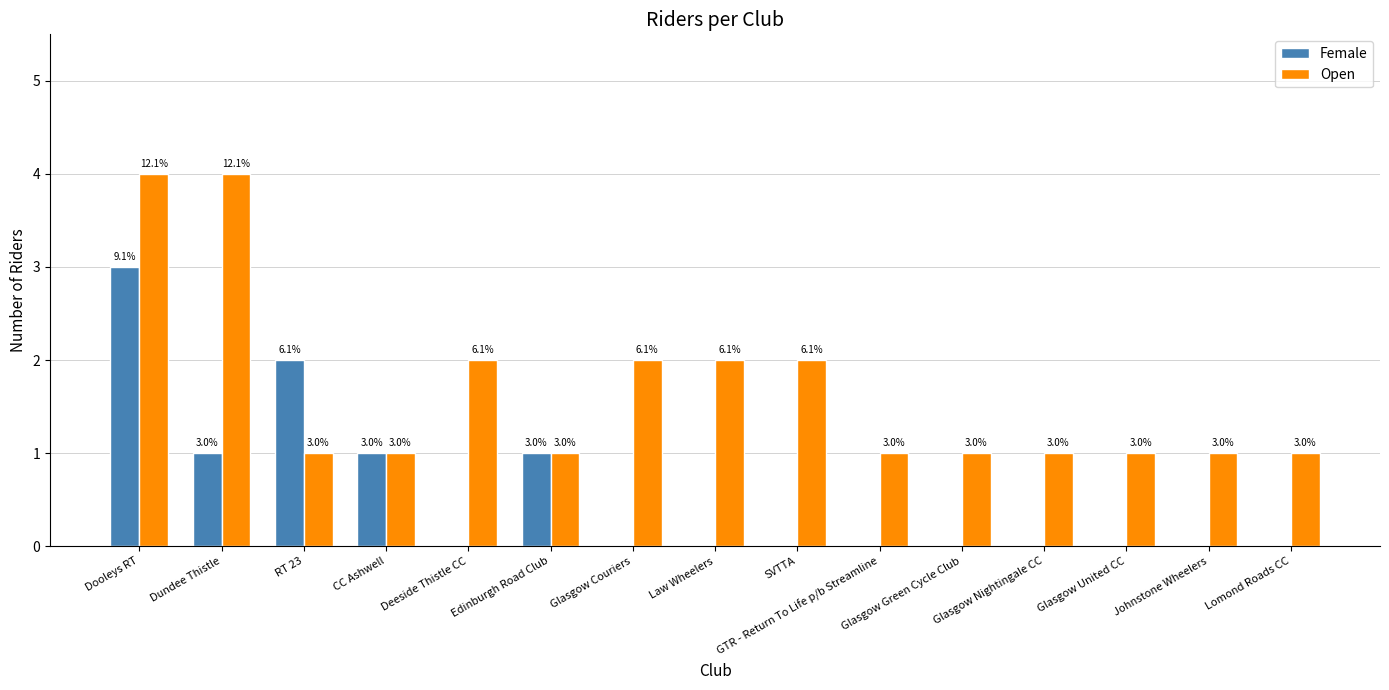

What is the spread (max minus min) of values at Law Wheelers?

2